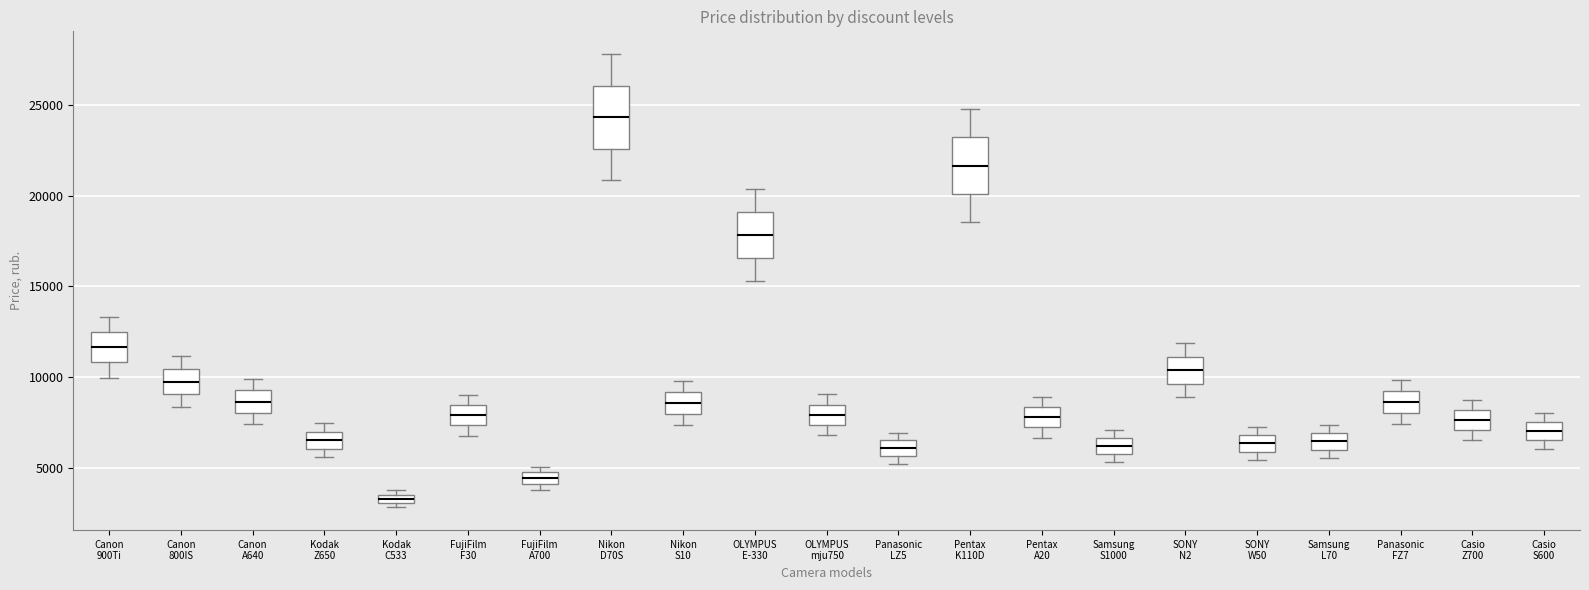

Which box's median line is the lowest?

Kodak C533